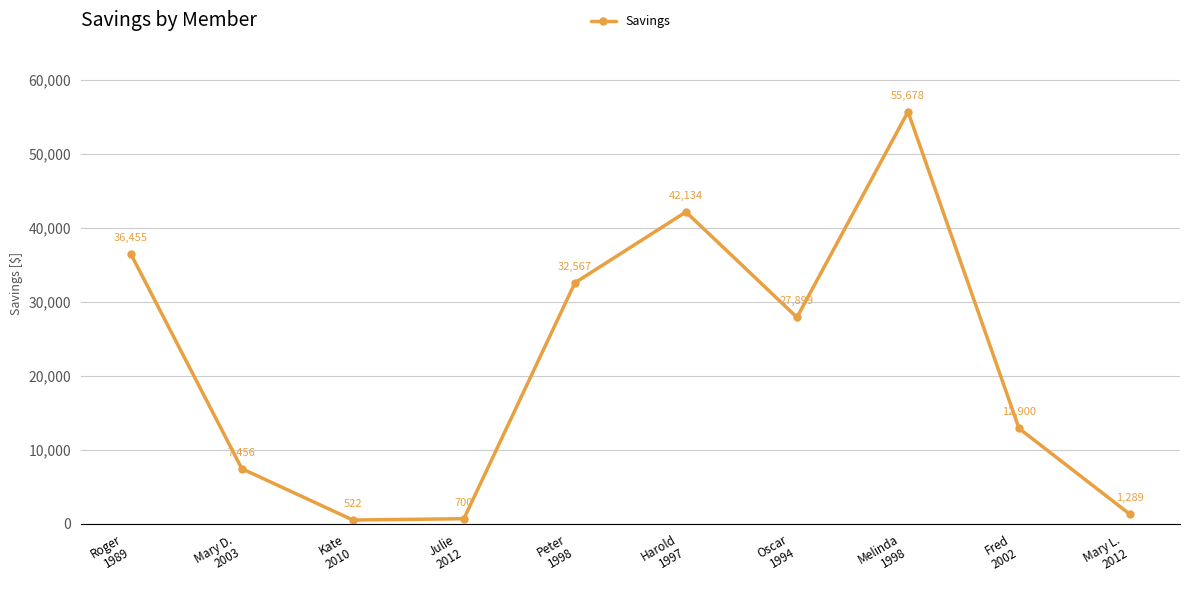

What is the minimum value shown in the chart?

522.1